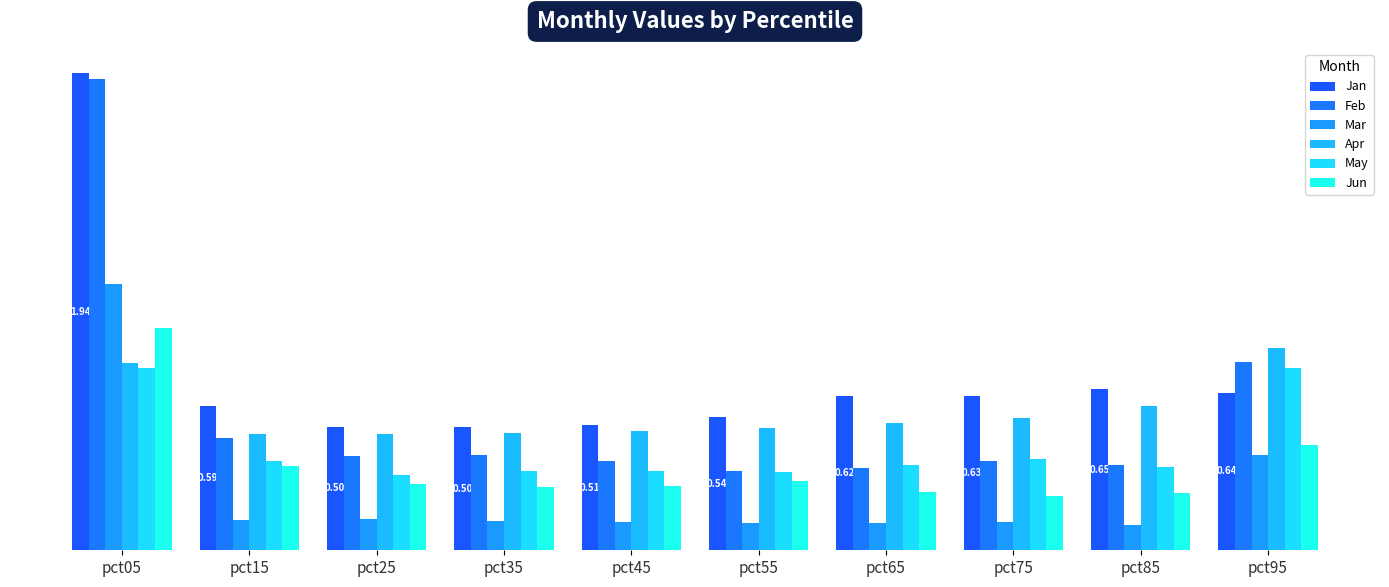

At how many categories does at least one series exceed 0?

10